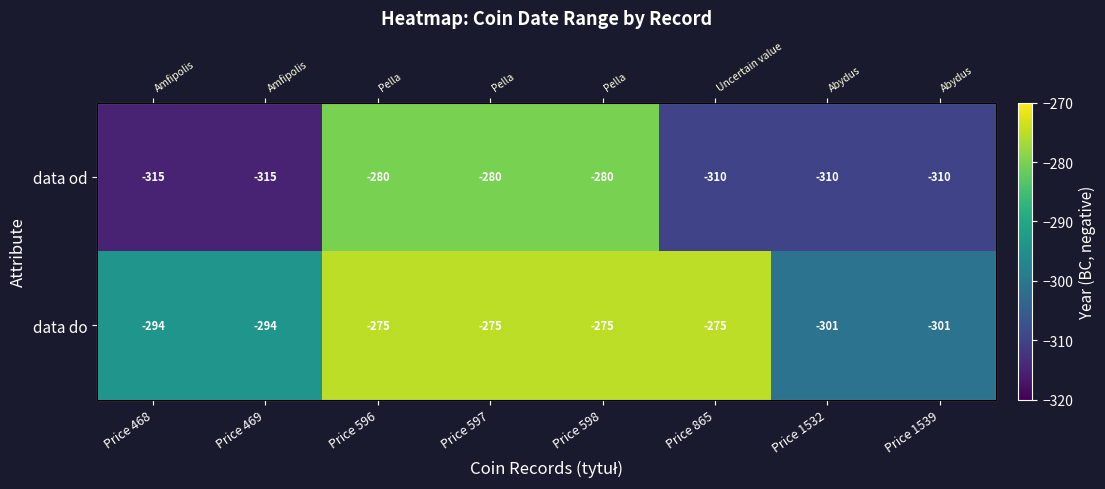

At which category is the sum across all series the highest?

Price 596